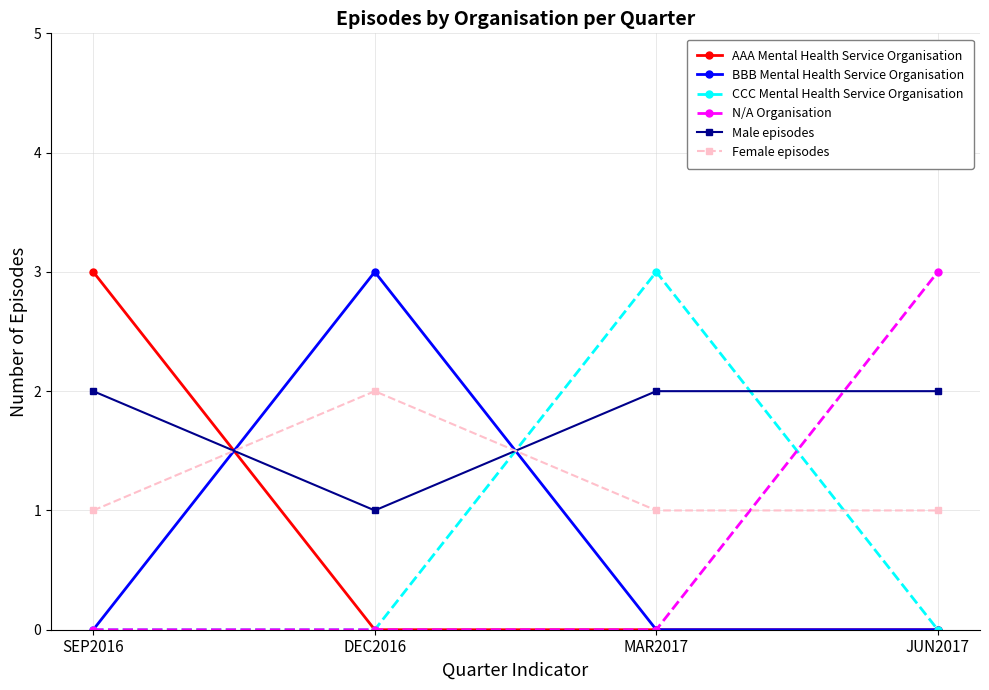

True or false: N/A Organisation and Male episodes cross at least once.

True